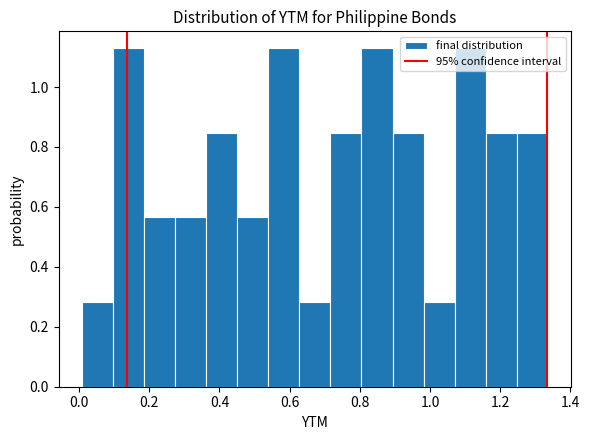

How tall is the bar that spans 1.16 to 1.24 on the x-axis? Neither the bar edges nor the heights are printed on the chart, so give them approximately, as read against the axes.

0.84